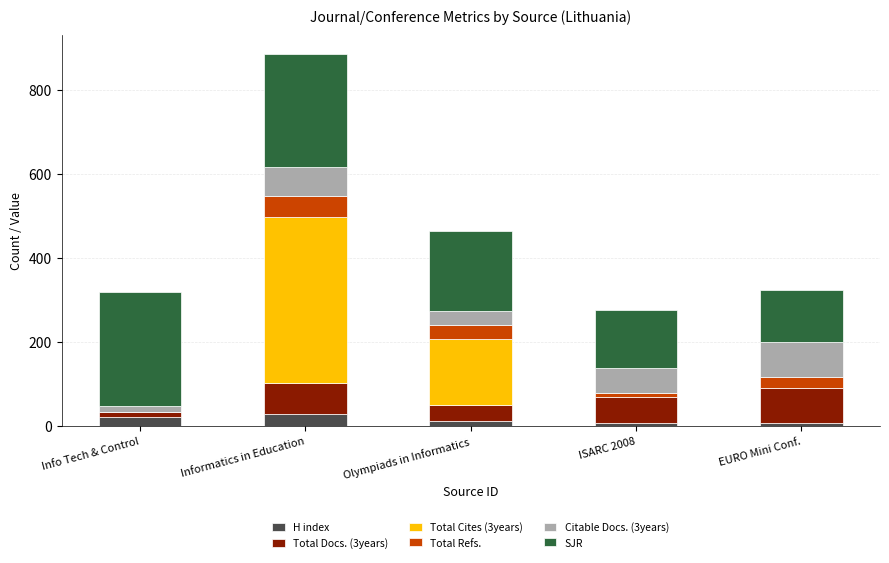

True or false: H index has a value of 30 at Informatics in Education.

True